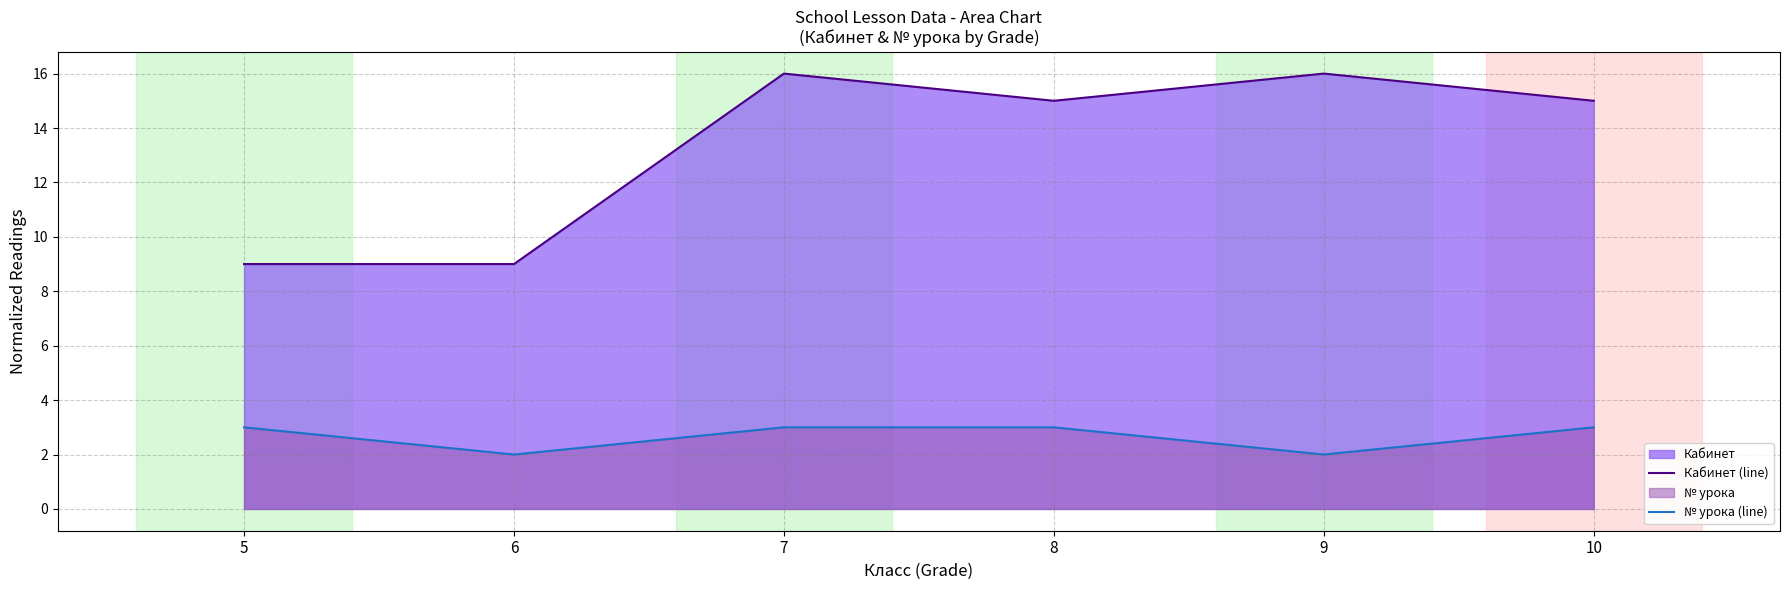

What is the difference between the second highest and second lowest values in the Кабинет (line) series?

7